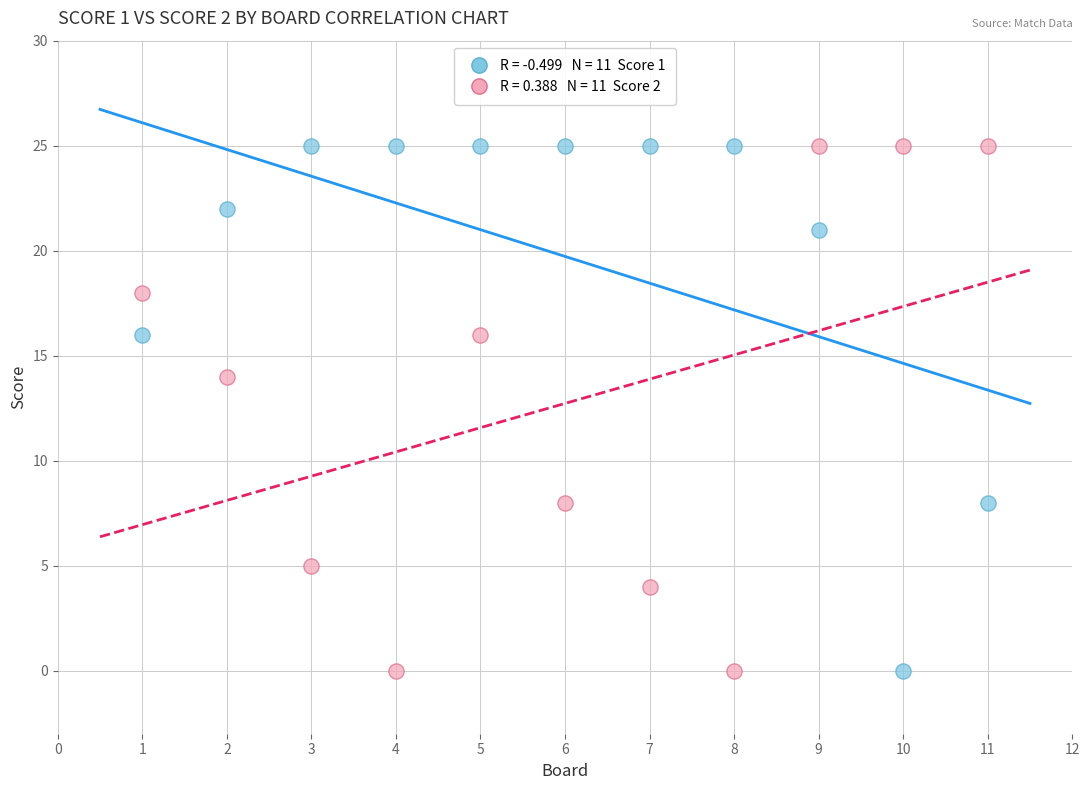

Across all series, what Y value is closest to 12?

14